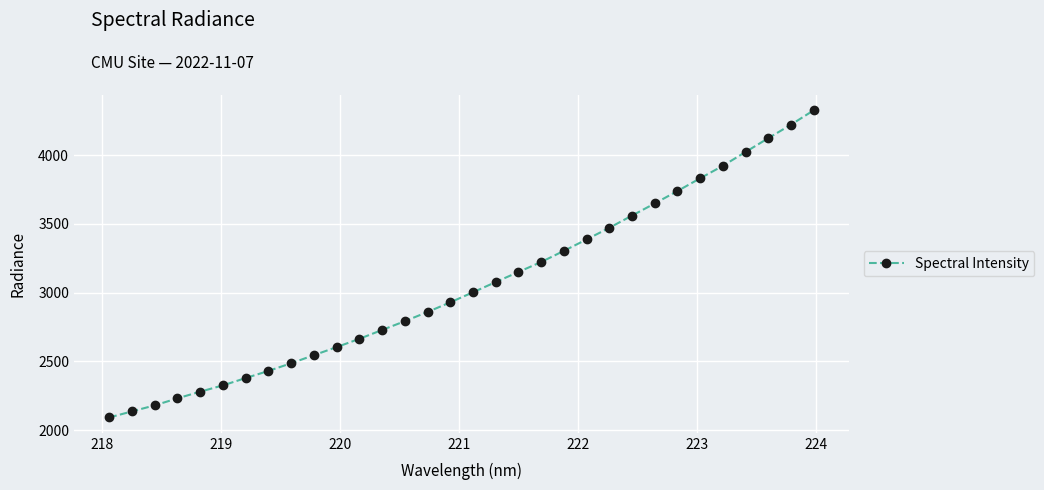

What is the value of the 11th point from the left?

2603.6